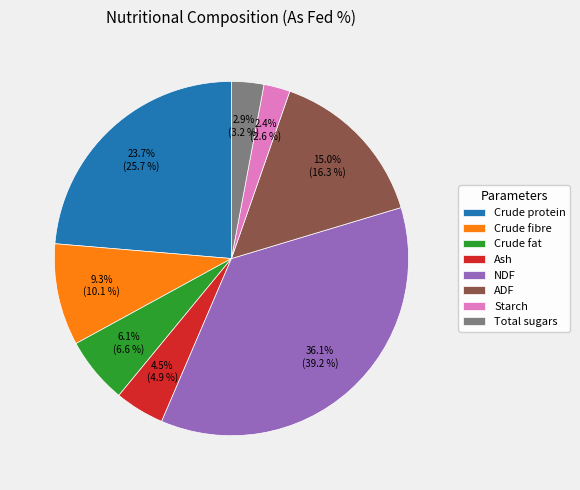

Is Ash the majority of the pie?

No